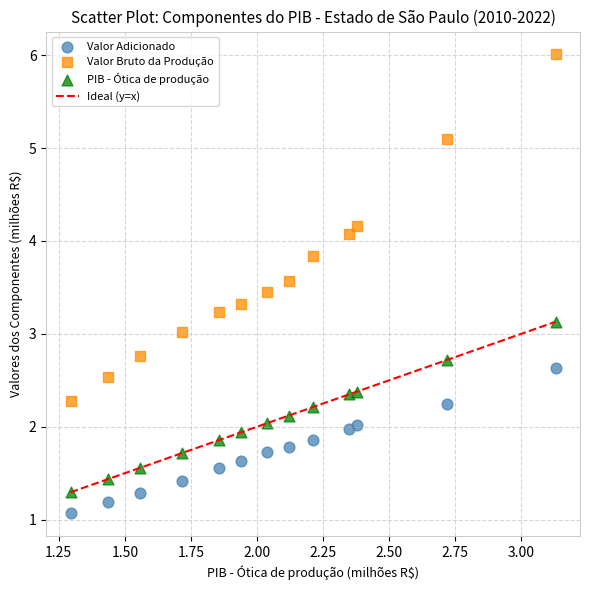

Which series reaches the minimum Y coordinate?

Valor Adicionado